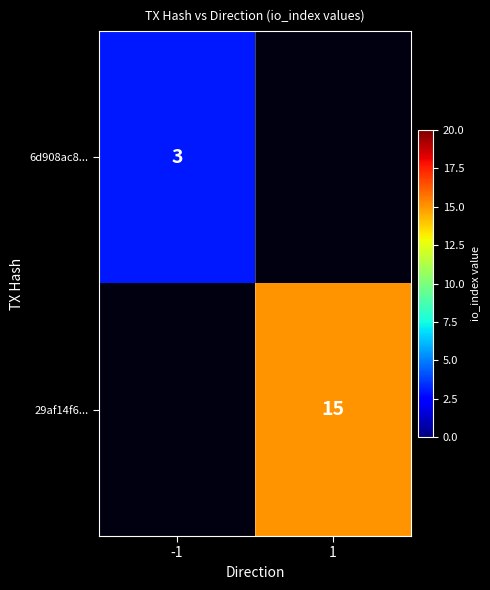

Is the value of 29af14f6... at 1 greater than the value of 6d908ac8... at -1?

Yes